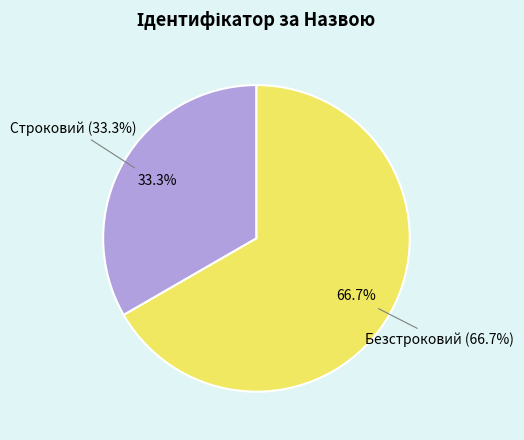

Does Строковий account for over 50% of the chart?

No